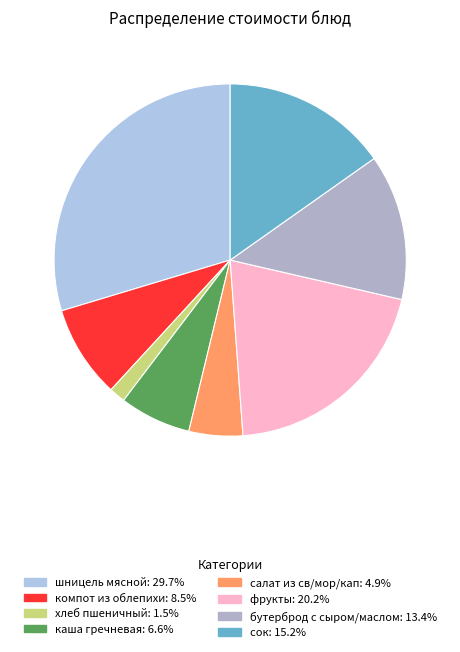

To the nearest percent, what is the difference between the шницель мясной and бутерброд с сыром/маслом slice percentages?

16%